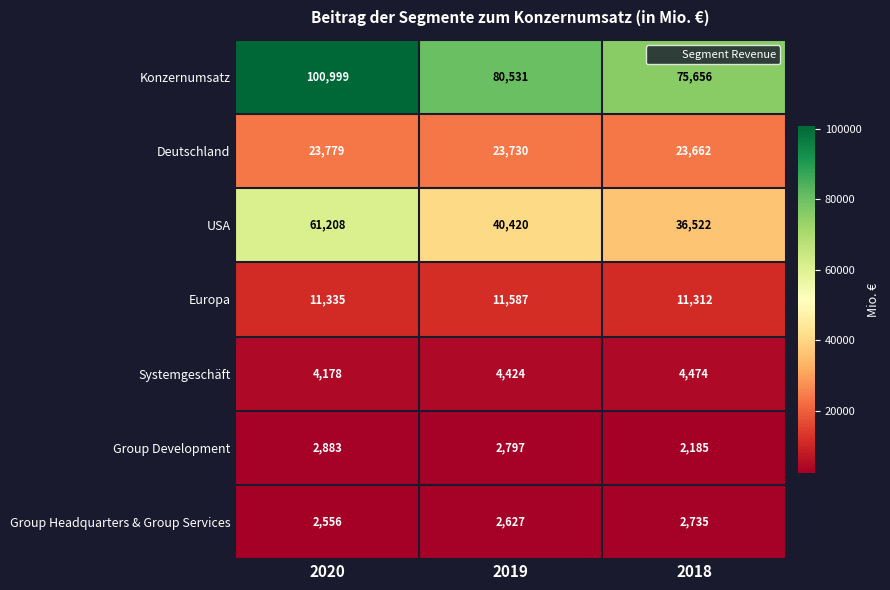

How many Konzernumsatz values are between 75656 and 100999?

3